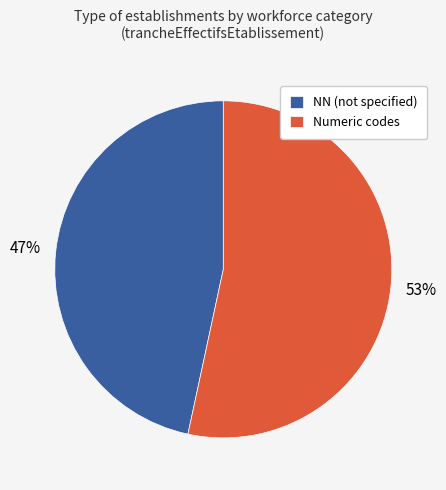

True or false: Numeric codes accounts for 53% of the total.

True